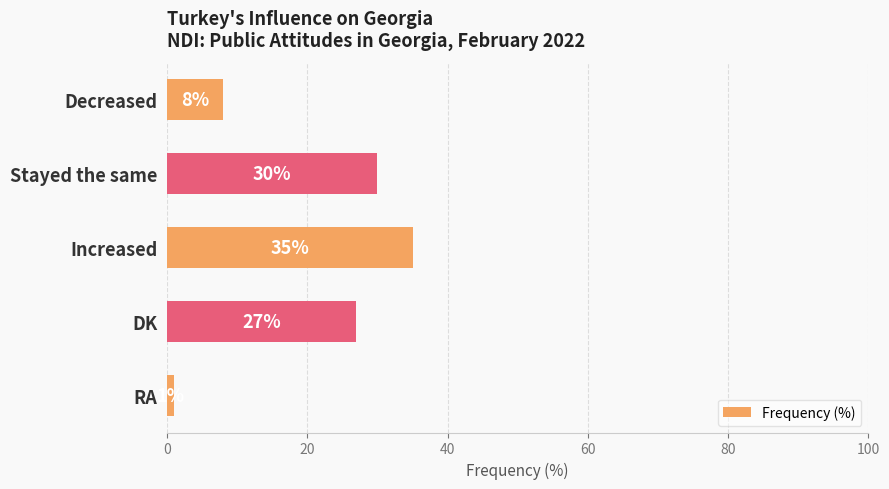

List the labels in order of value, largest first.

Increased, Stayed the same, DK, Decreased, RA